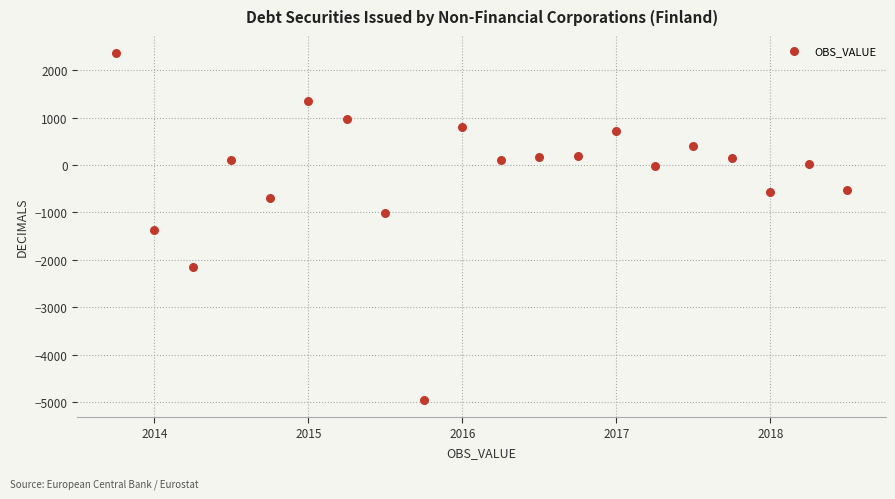

What is the range of Y values (max minus min)?

7301